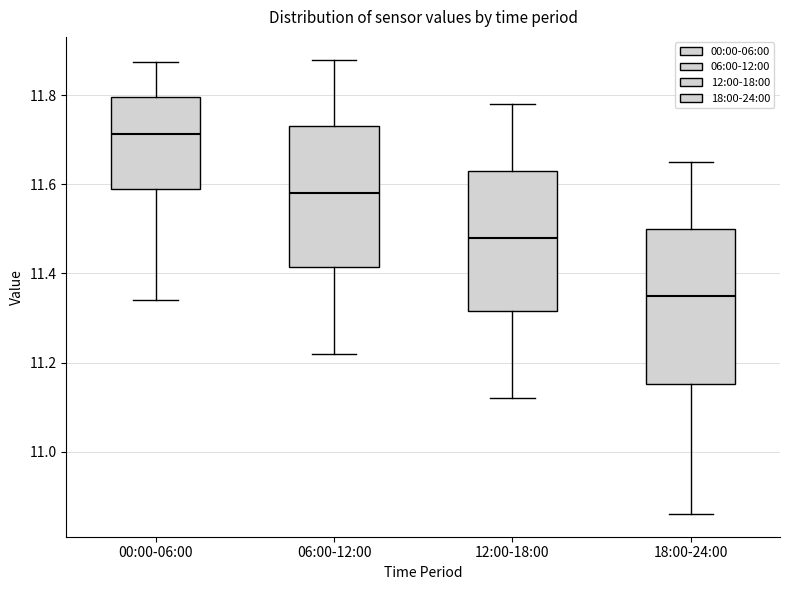

Which box is the tallest, from its lower edge to its upper edge?

18:00-24:00